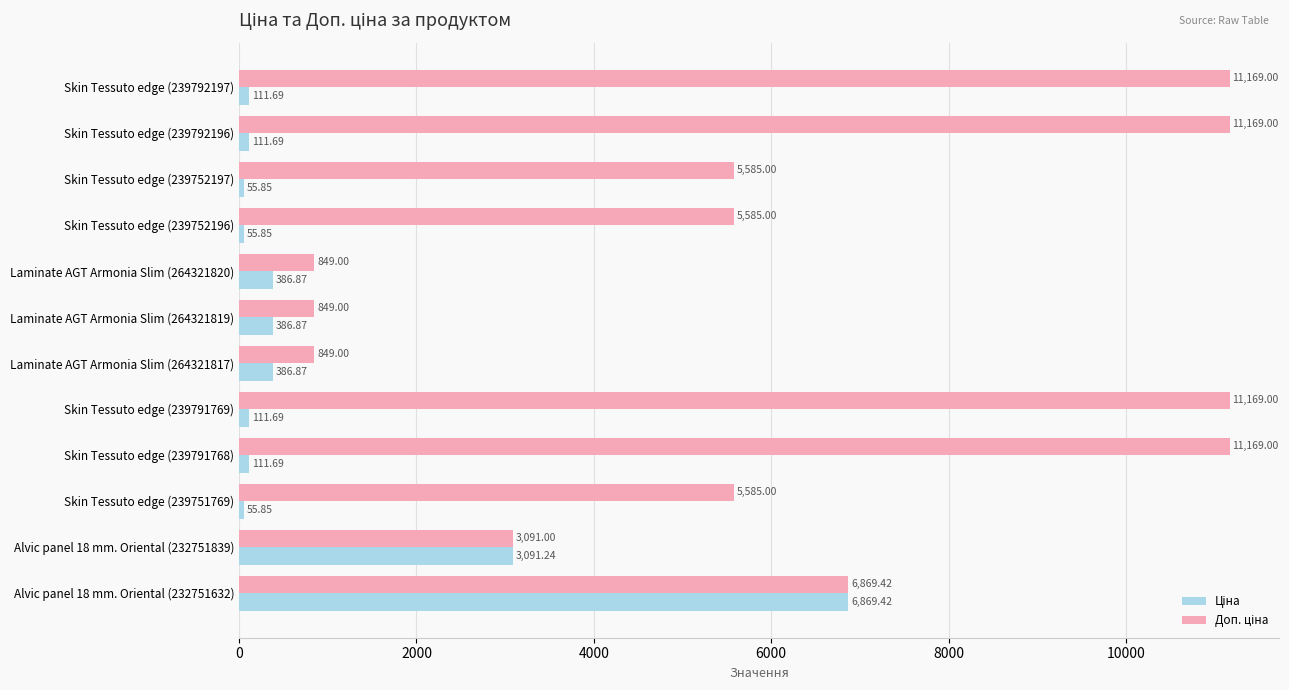

At which category is the sum across all series the highest?

Alvic panel 18 mm. Oriental (232751632)